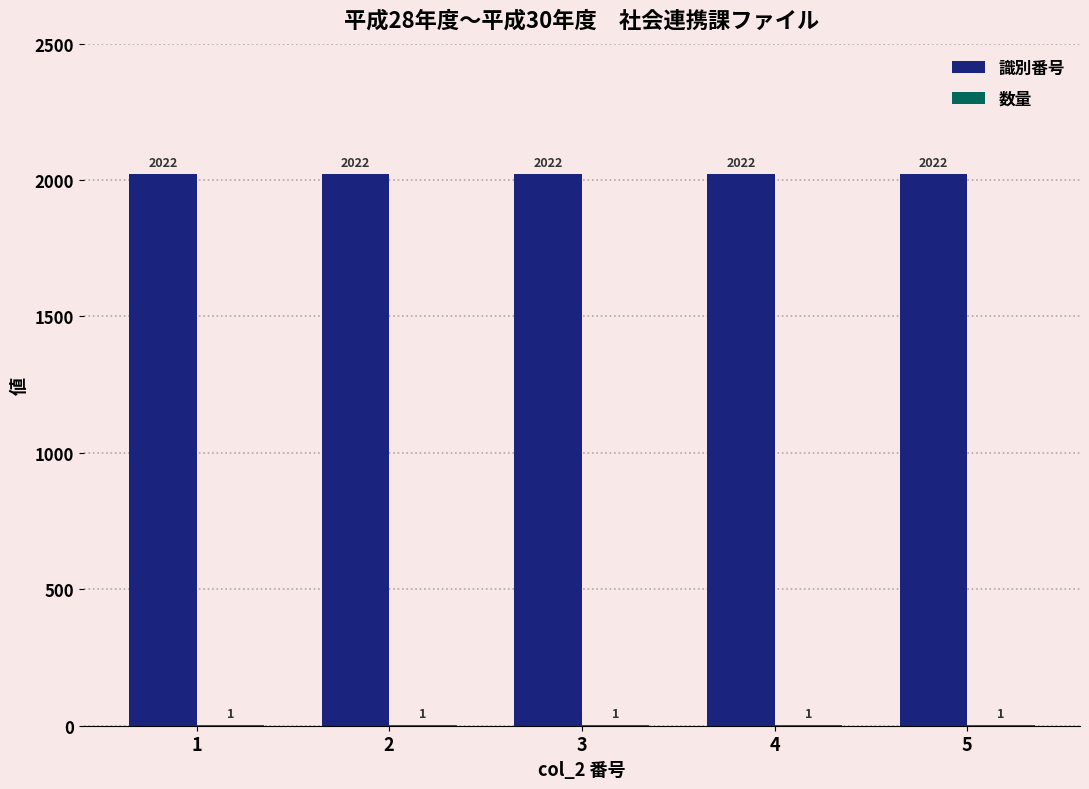

Which series has the largest total across all categories?

識別番号